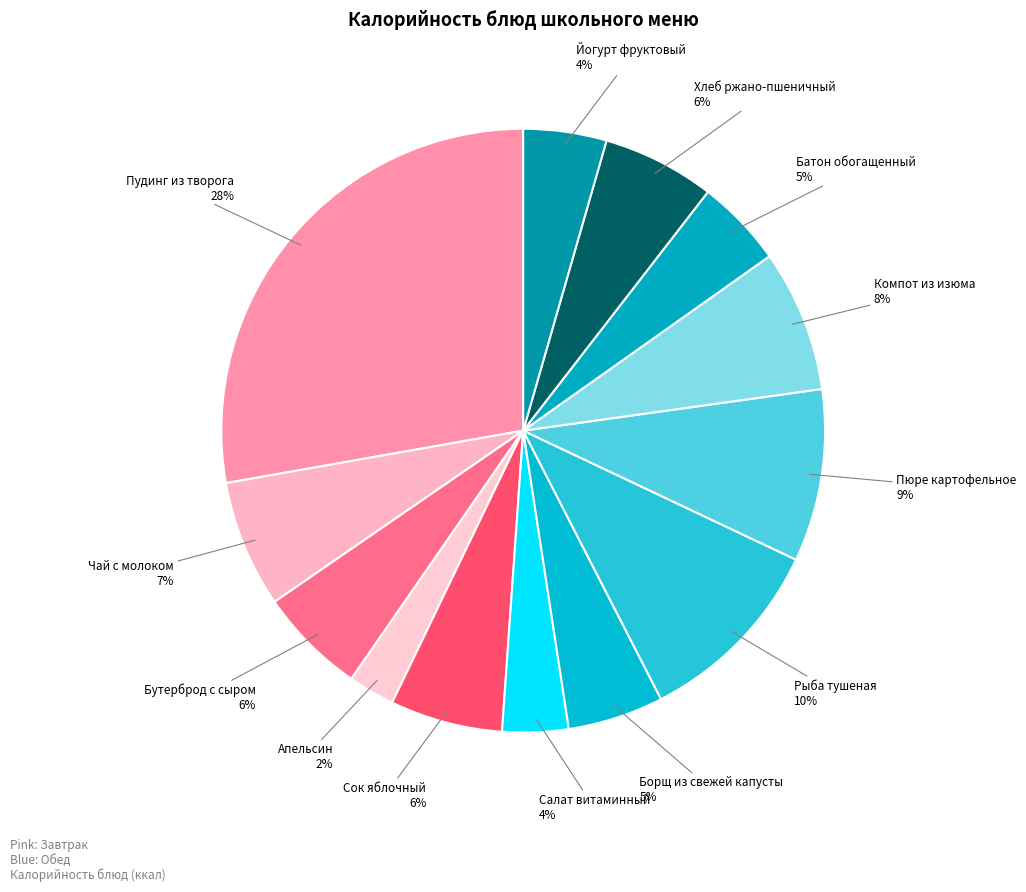

To the nearest percent, what percentage of the pie is Батон обогащенный?

5%